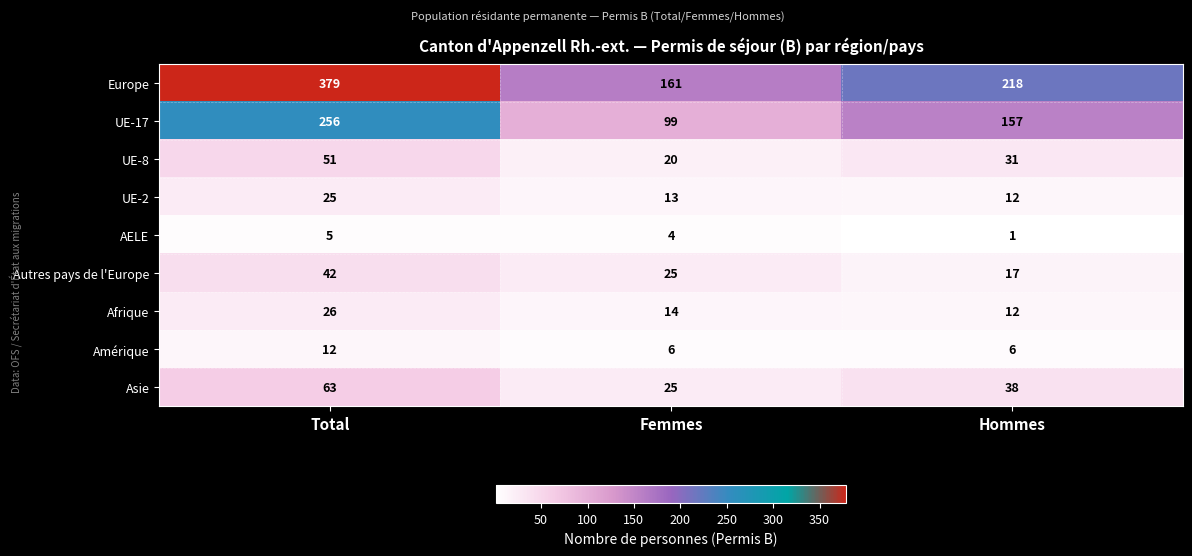

At which label is Asie closest to 44?

Hommes